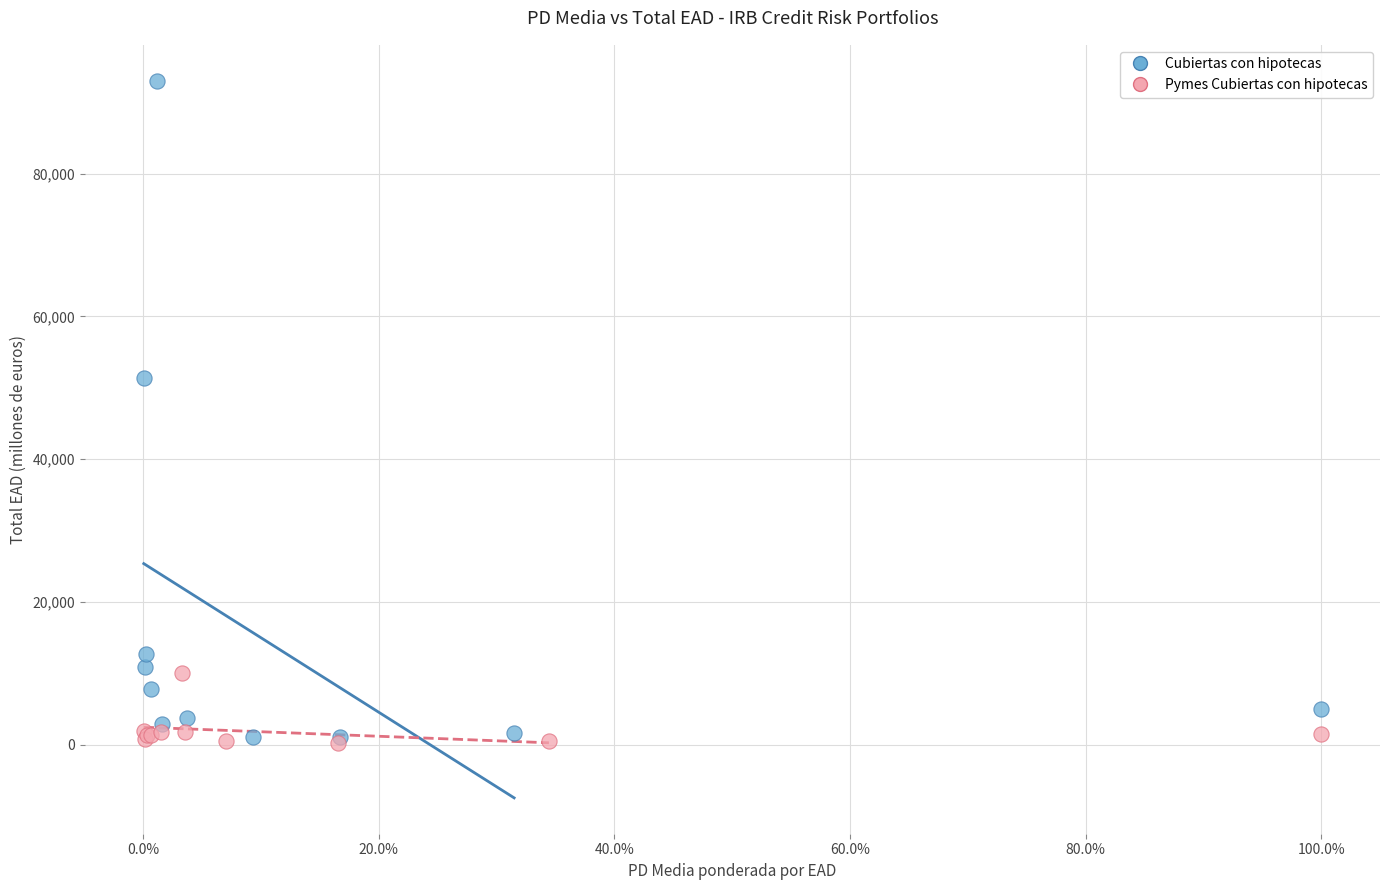

Which series contains the highest Y value?

Cubiertas con hipotecas